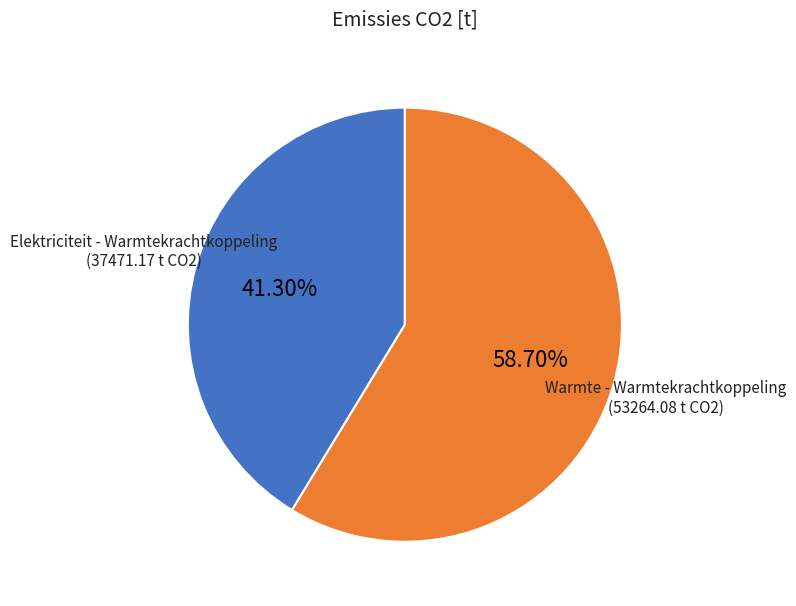

Is there a majority slice in this chart?

Yes